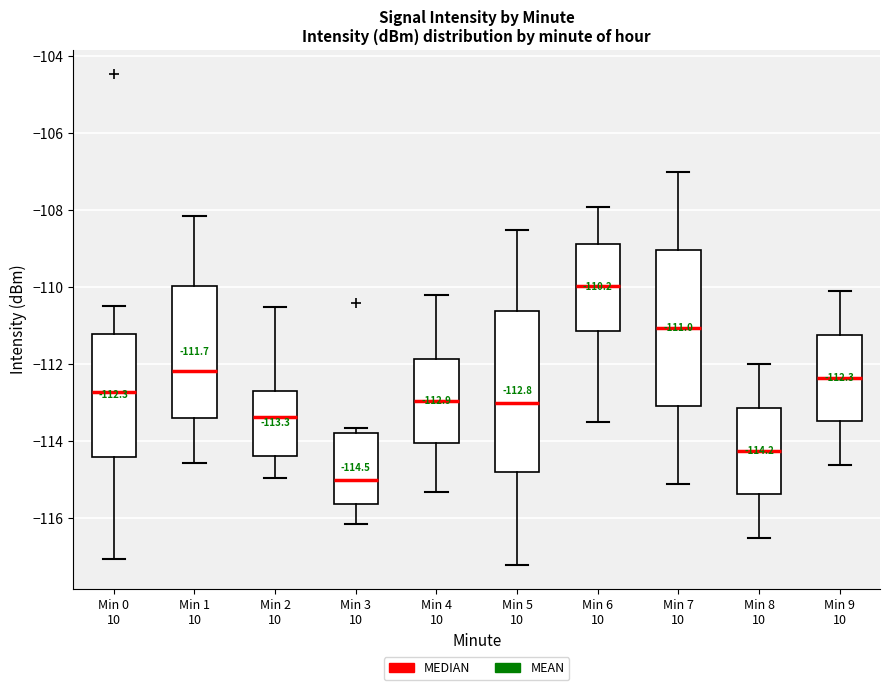

Which box has the highest median line?

Min 6 10